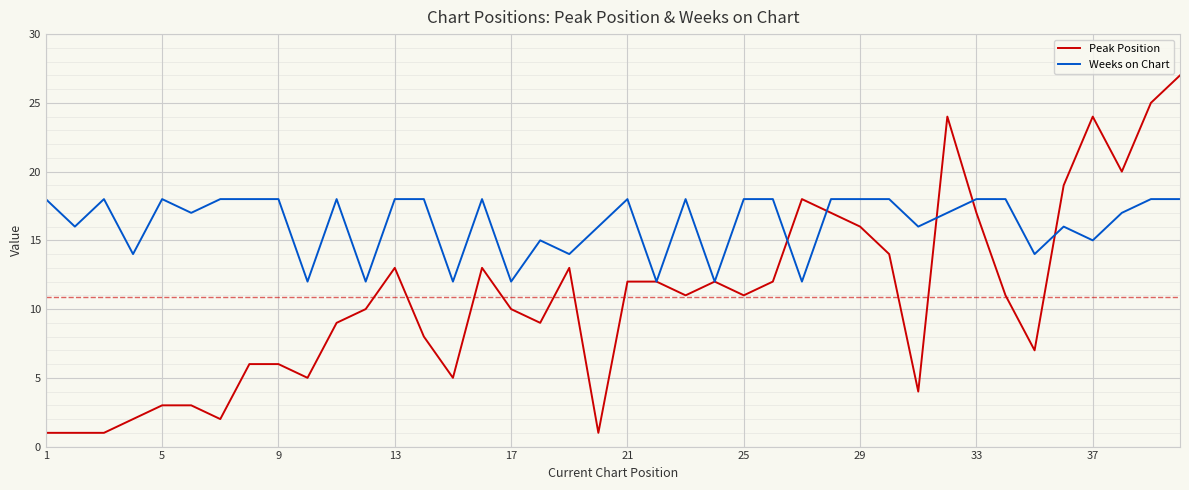

What is the maximum value shown in the chart?

27